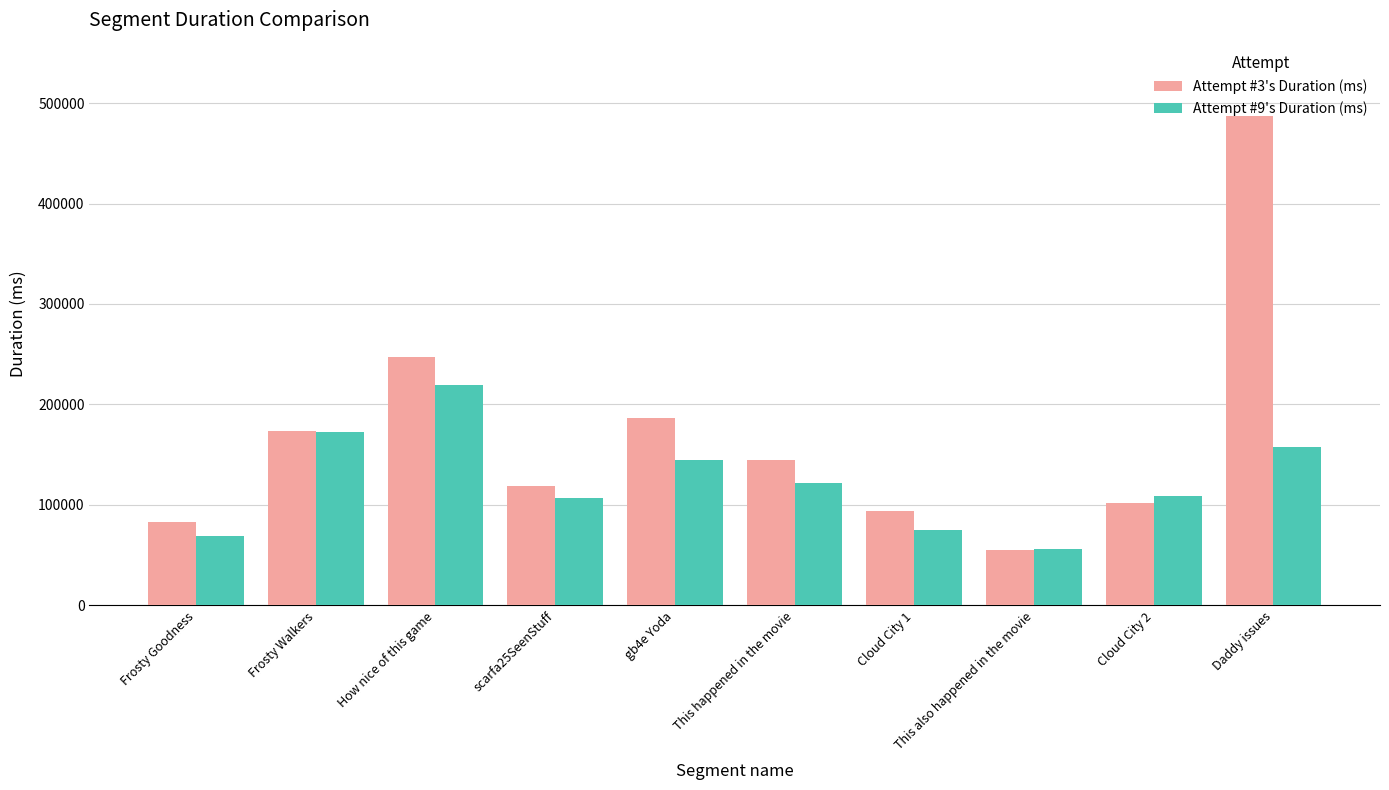

Is the value of Attempt #9's Duration (ms) at Frosty Walkers greater than the value of Attempt #3's Duration (ms) at How nice of this game?

No